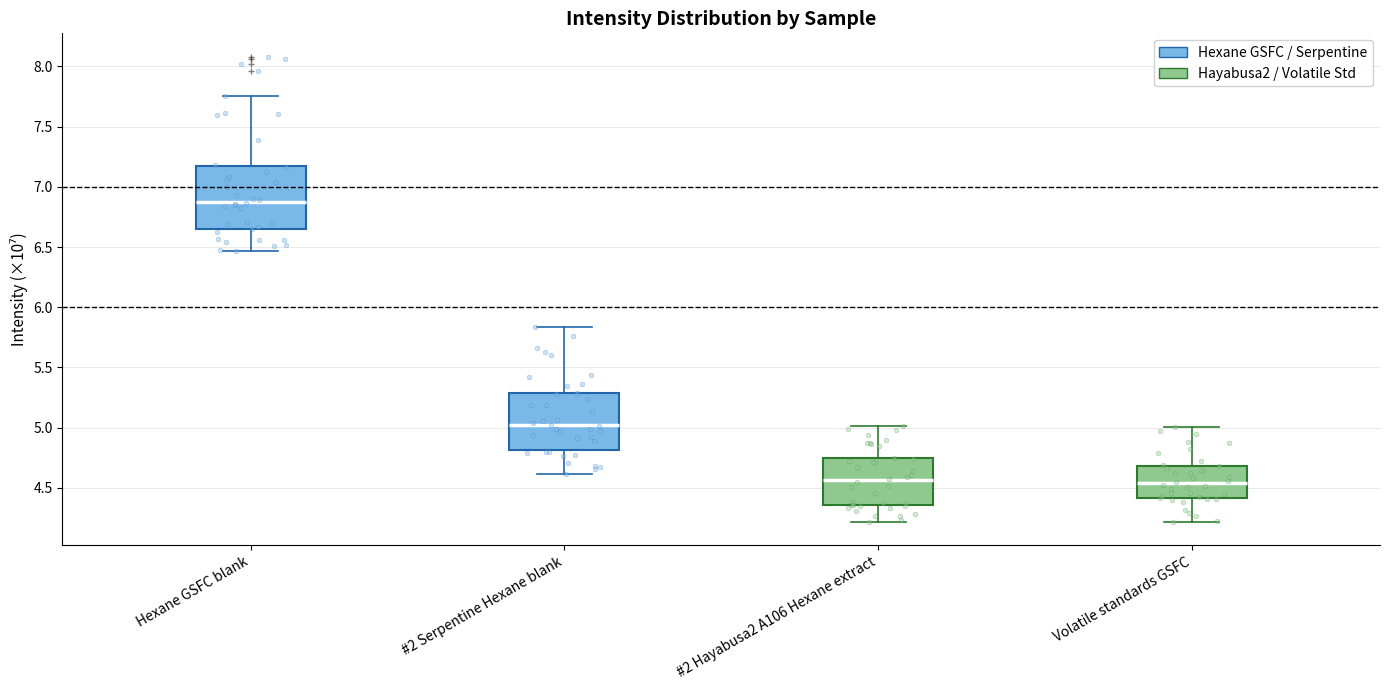

Comparing the boxes themselves (not the whiskers), which one is the tallest?

Hexane GSFC blank